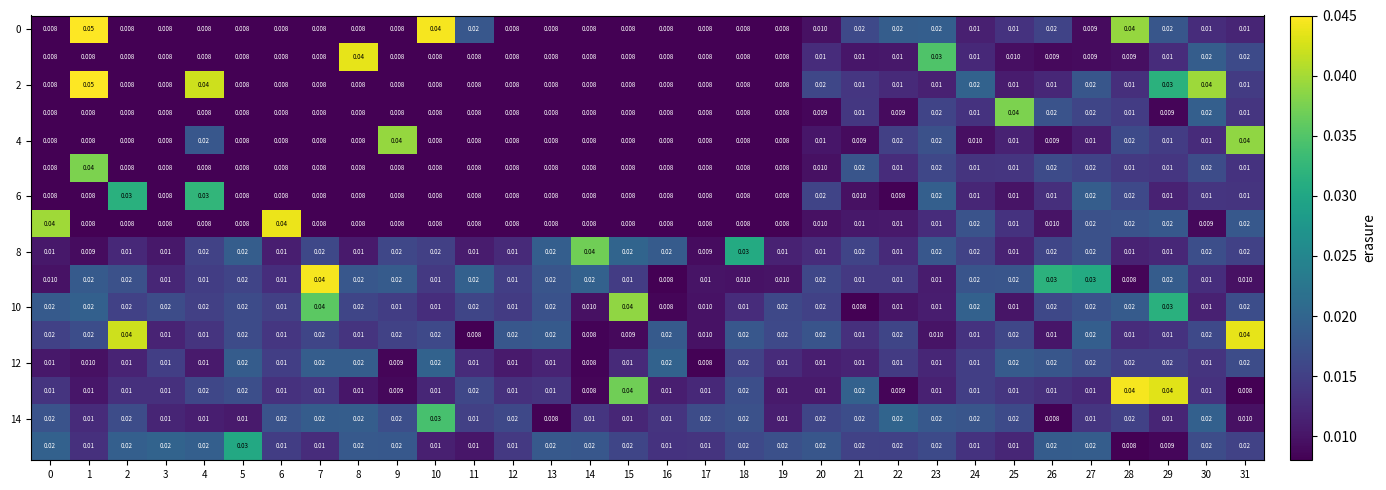

How many series are shown in this chart?

16